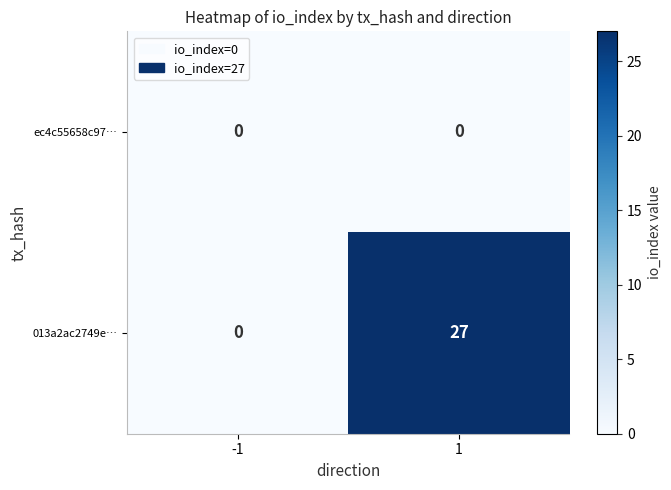

Rank the categories by 013a2ac2749e… value from lowest to highest.

-1, 1